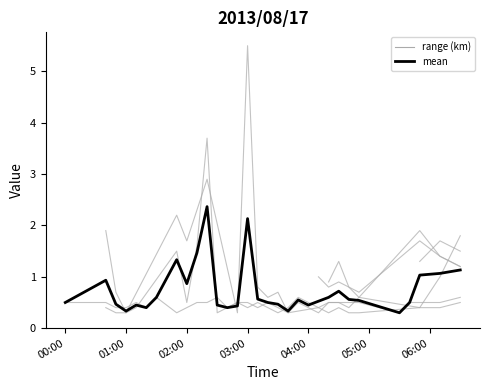

What is the average value?

0.7